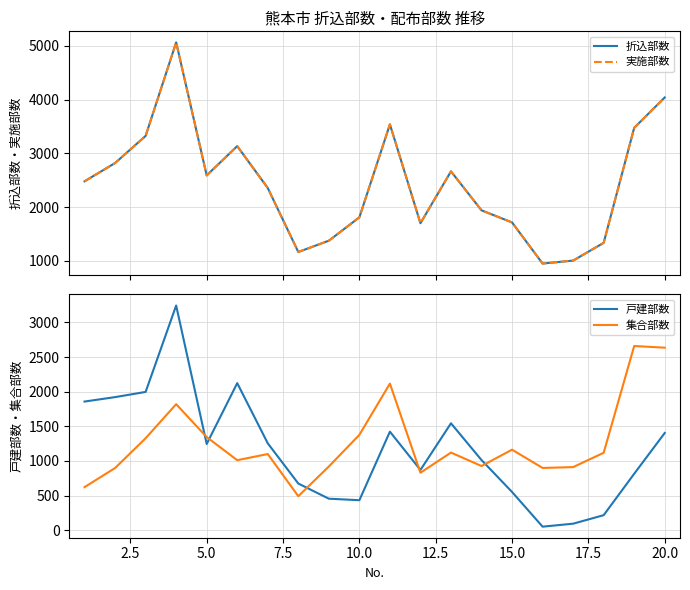

What is the maximum value for 戸建部数?

3245